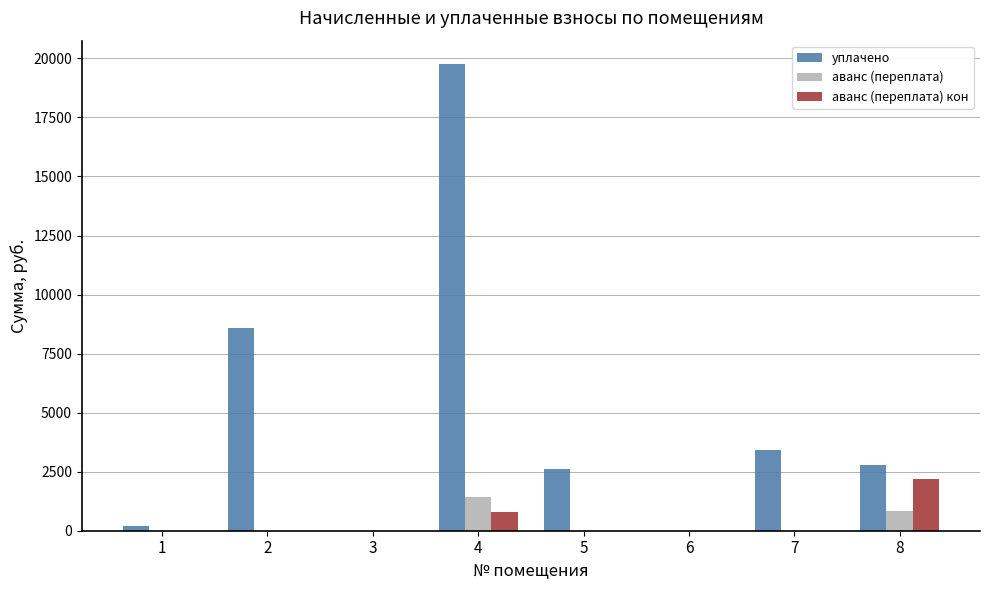

What value does the уплачено series have at 1?

218.7